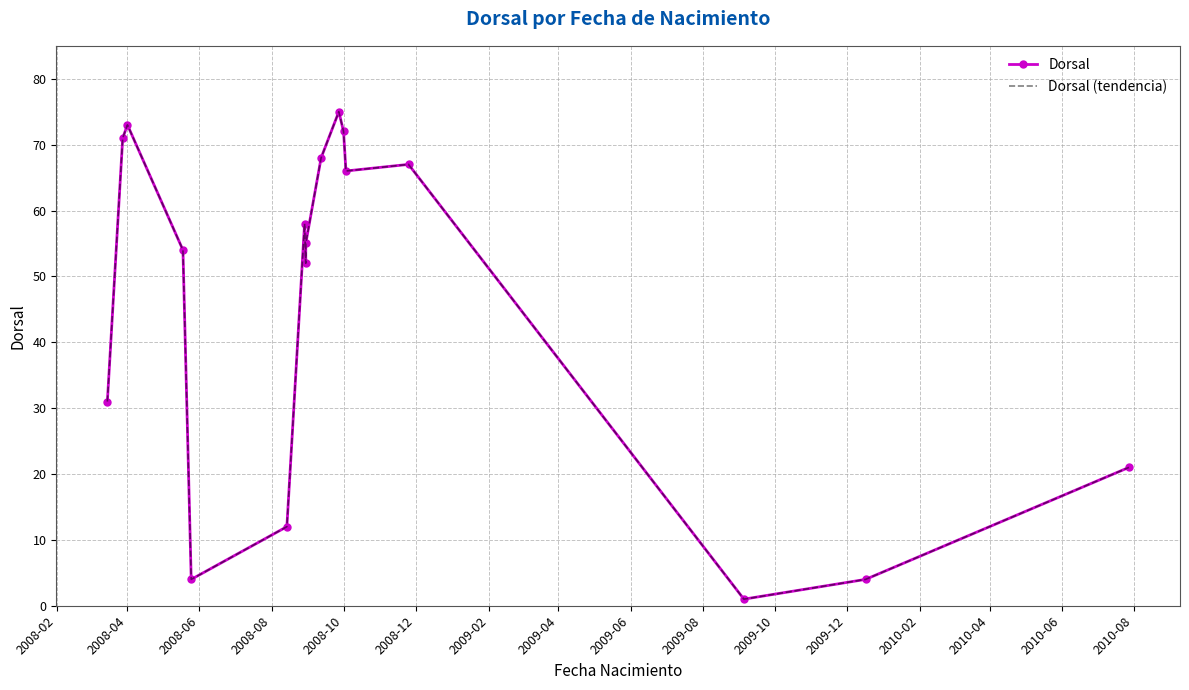

True or false: Dorsal and Dorsal (tendencia) intersect in this chart.

False